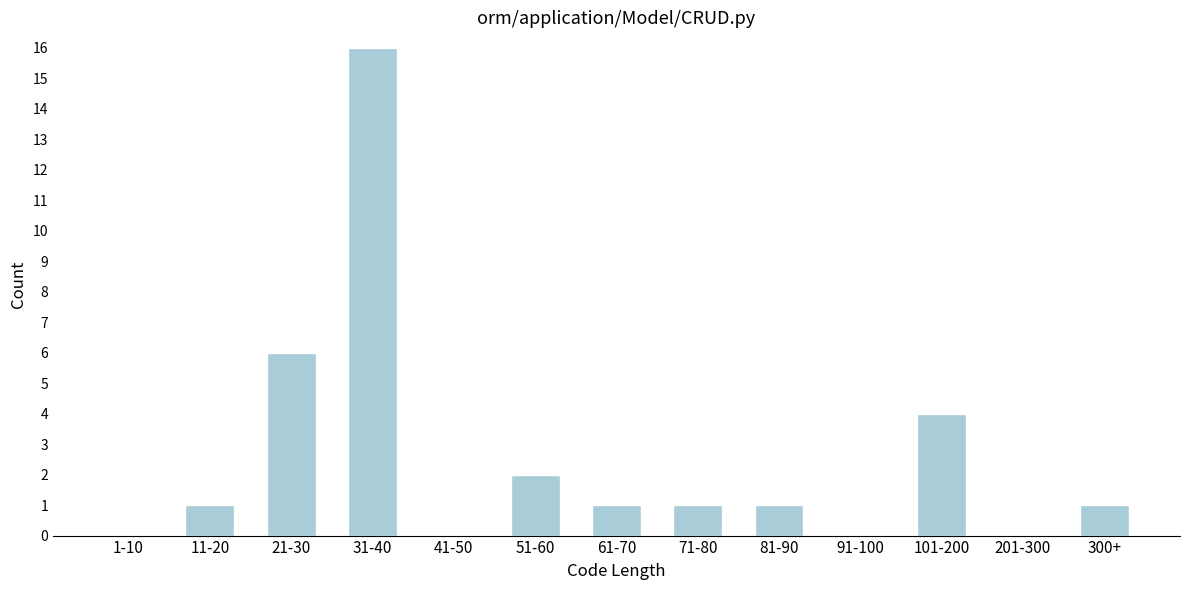

Reading right to left, list all the values displayed in this chart.

300+=1	201-300=0	101-200=4	91-100=0	81-90=1	71-80=1	61-70=1	51-60=2	41-50=0	31-40=16	21-30=6	11-20=1	1-10=0